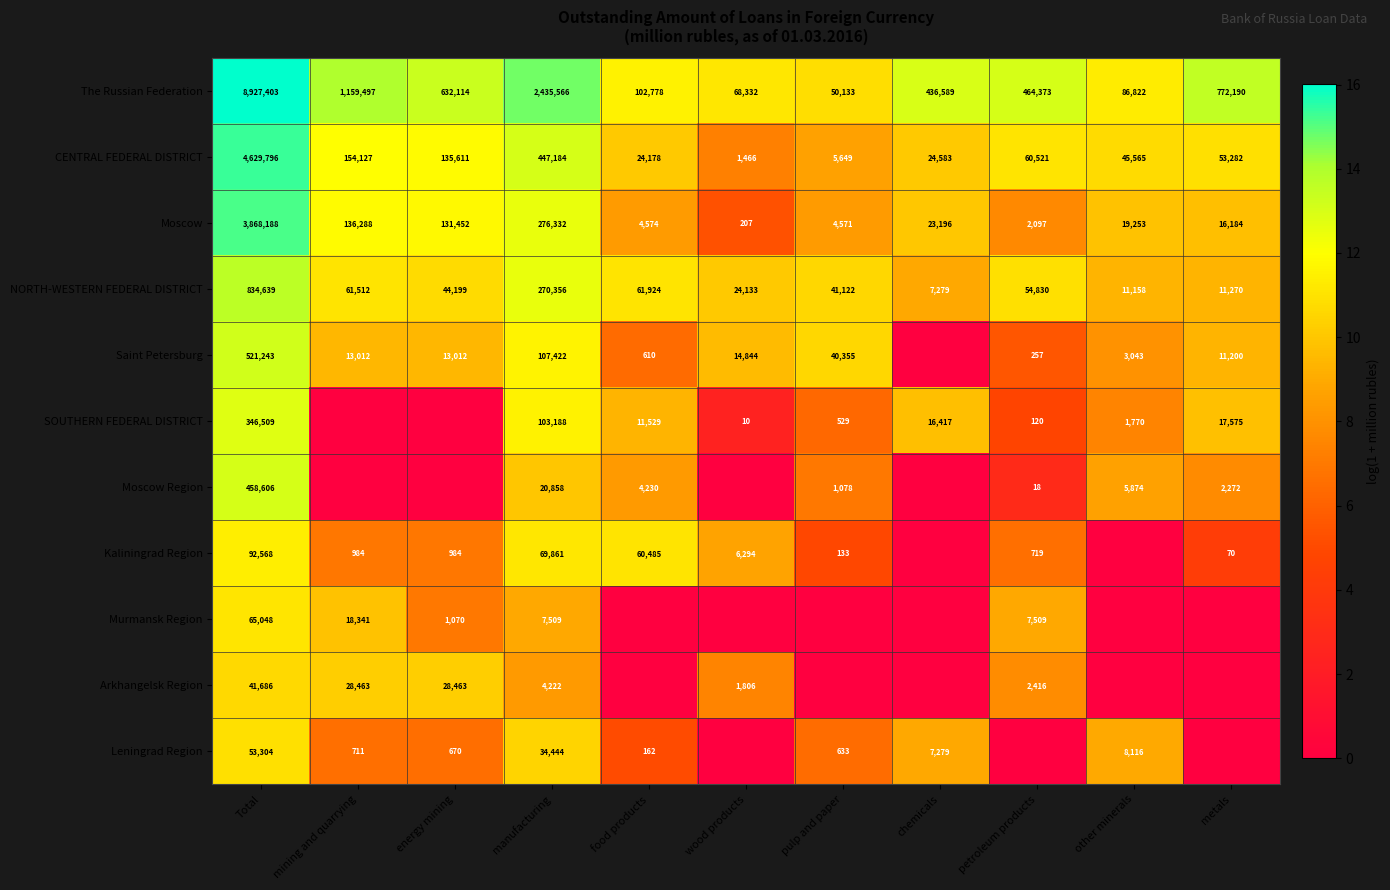

The value of Murmansk Region at energy mining is 9.5. True or false?

False